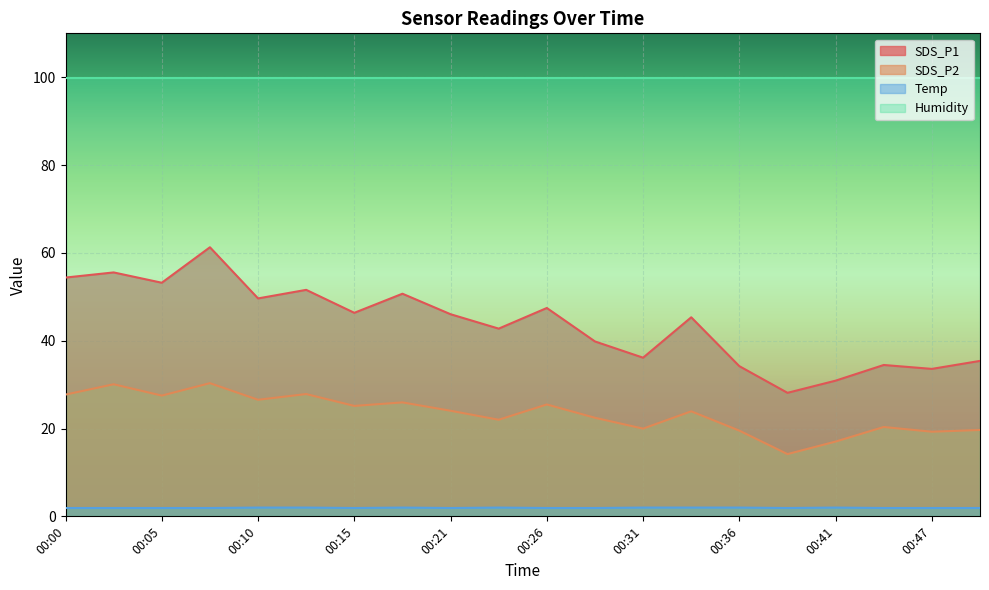

Which has a higher value, 00:21 or 00:29?

00:21